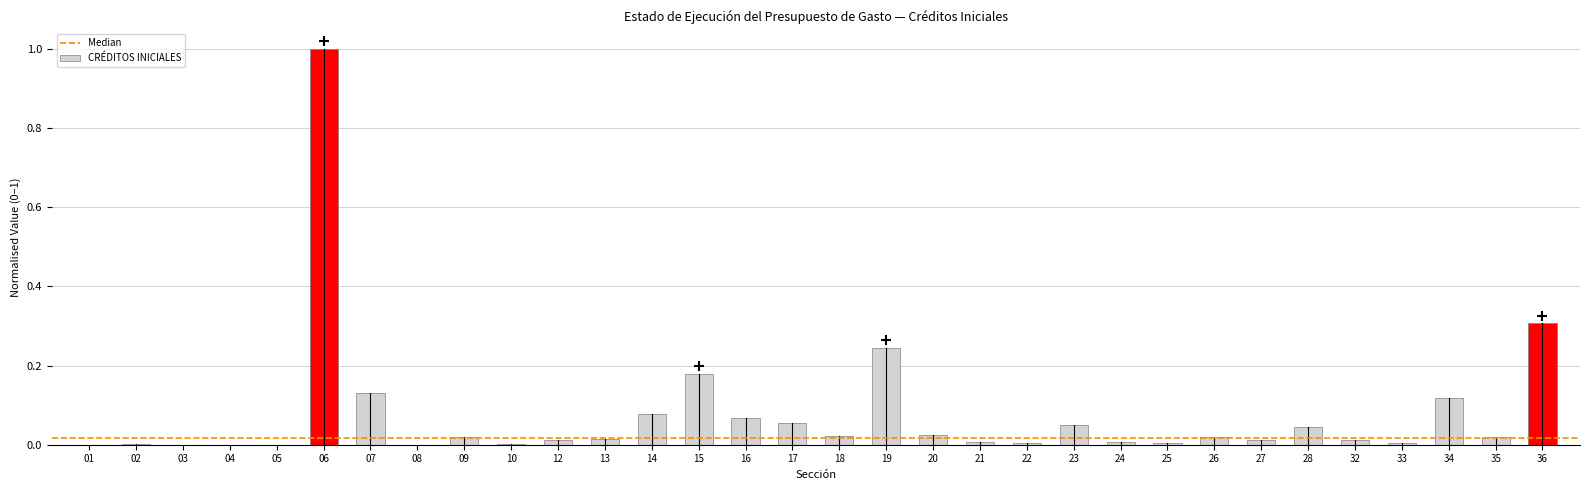

What is the sum of all values?

2.5